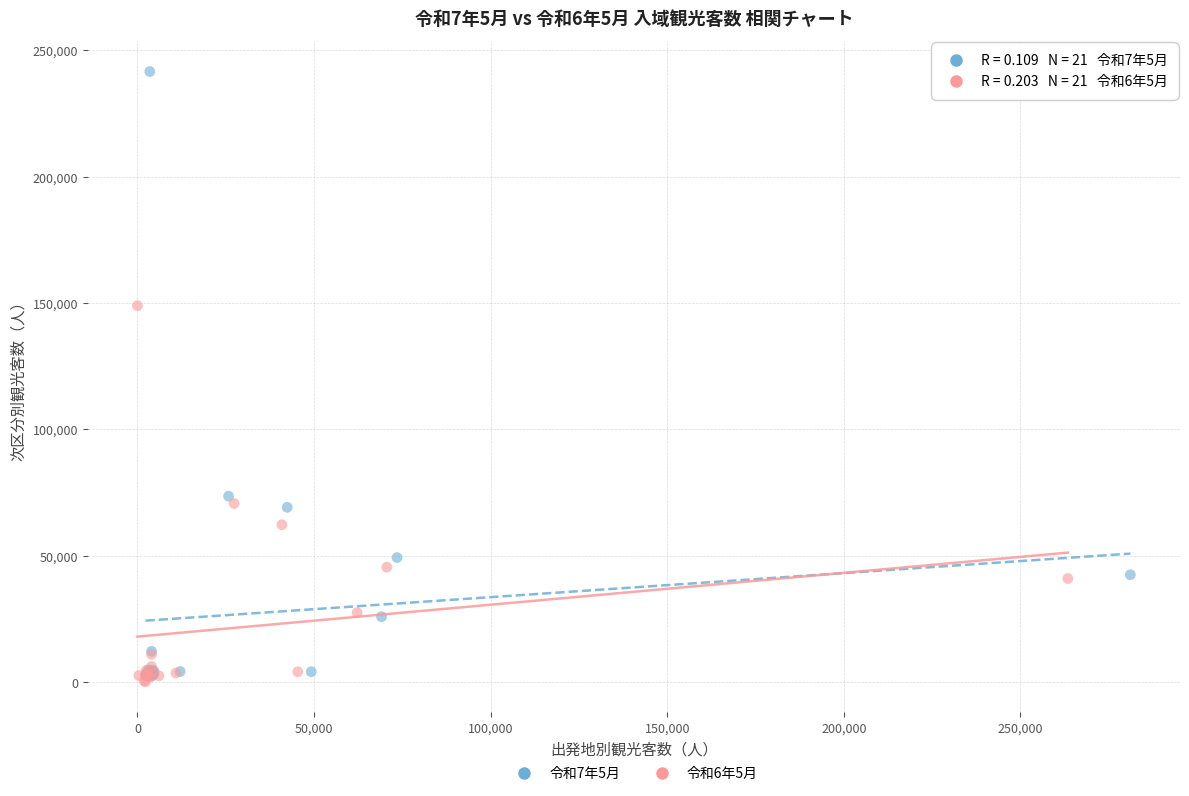

Which series contains the highest Y value?

令和7年5月